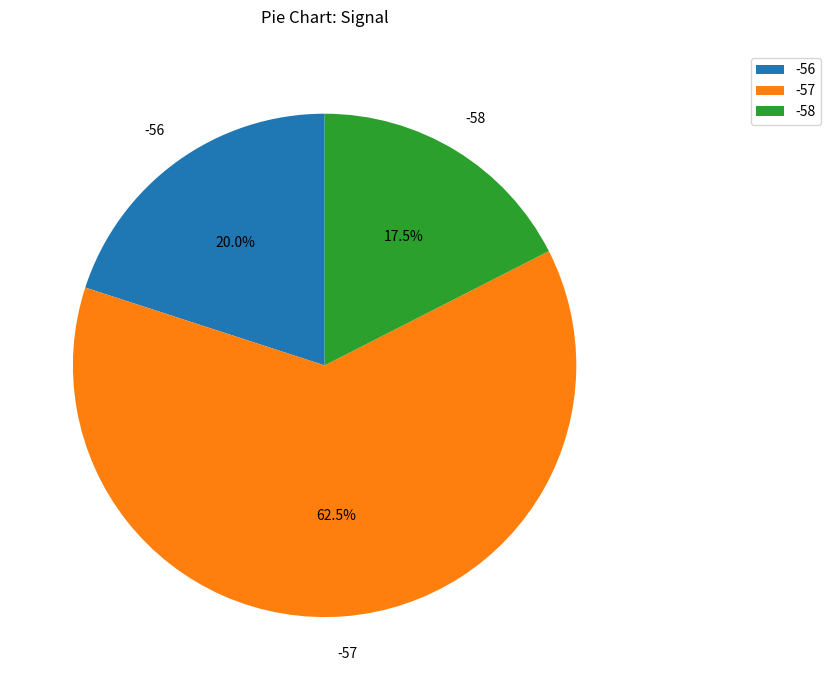

Is the sum of -56 and -58 greater than half?

No